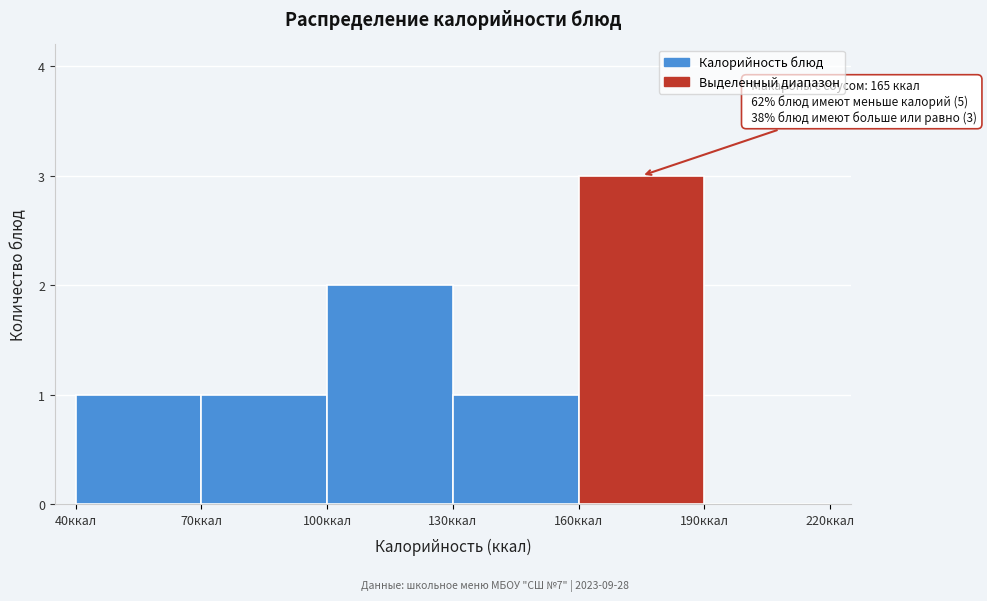

Which range on the x-axis has the tallest bar?

160 to 190